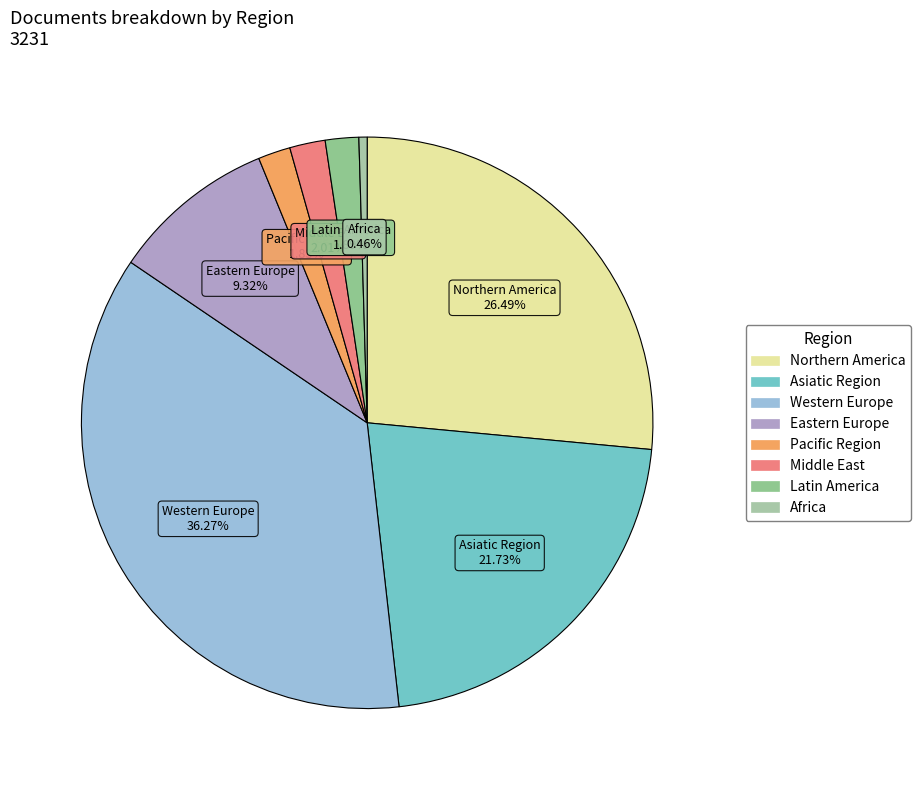

Do Northern America and Asiatic Region together represent more than half of the pie?

No